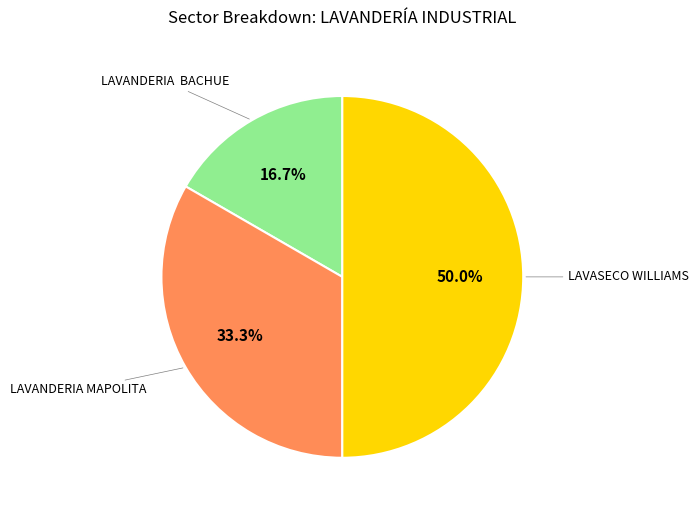

How many segments does this pie chart have?

3